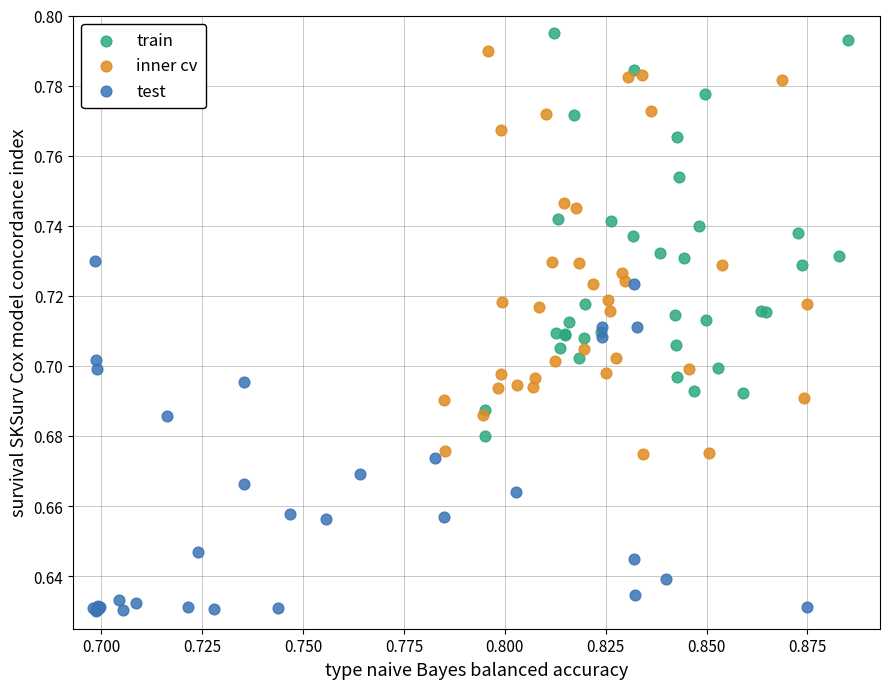

Which series reaches the minimum Y coordinate?

test